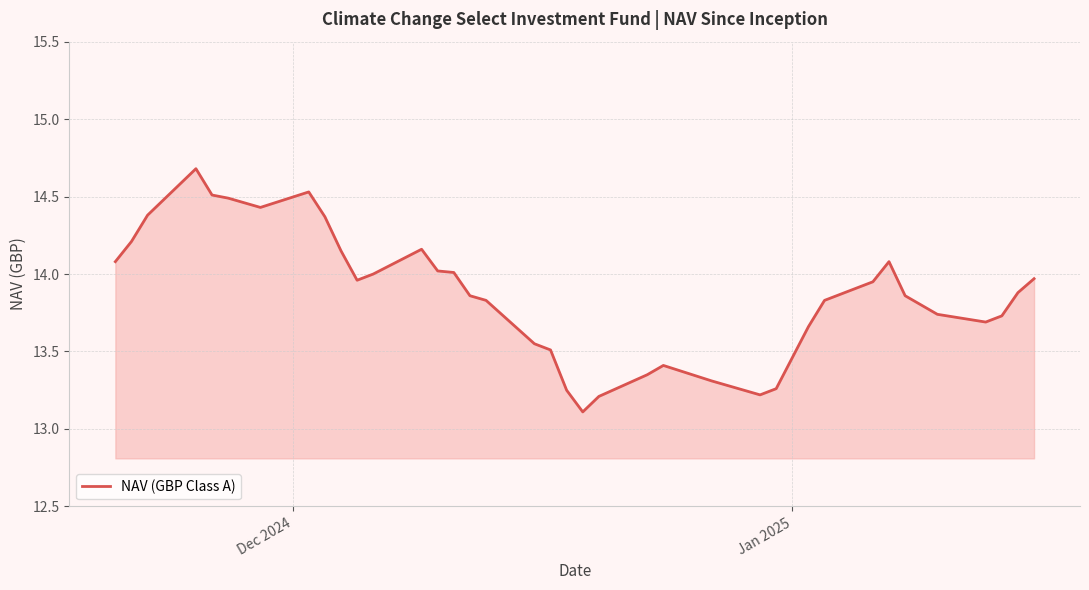

What is the maximum value shown in the chart?

14.7